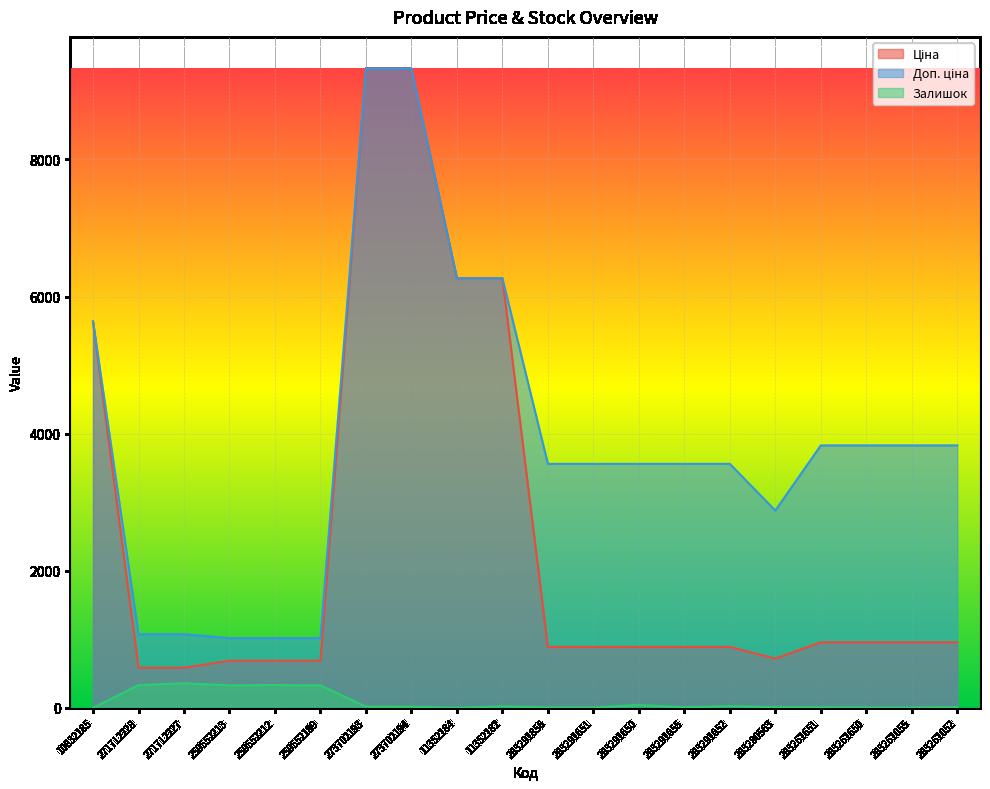

Which series has the largest range (max minus min)?

Ціна